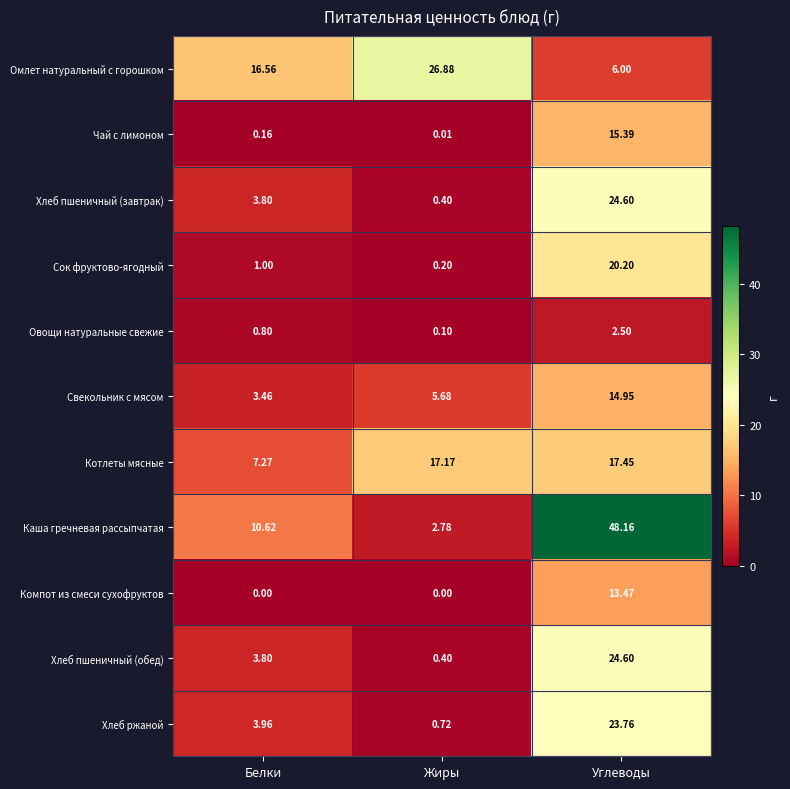

Which category has the lowest value in the Хлеб пшеничный (завтрак) series?

Жиры